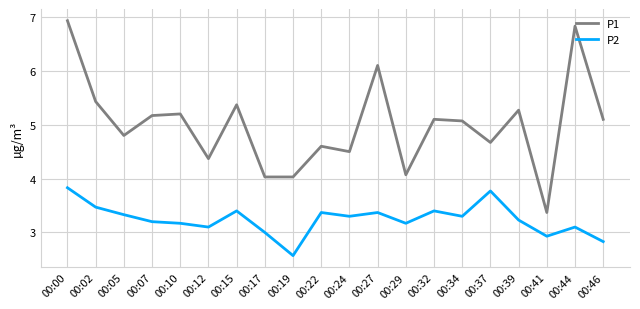

What is the total value across all series at 00:24?

7.8